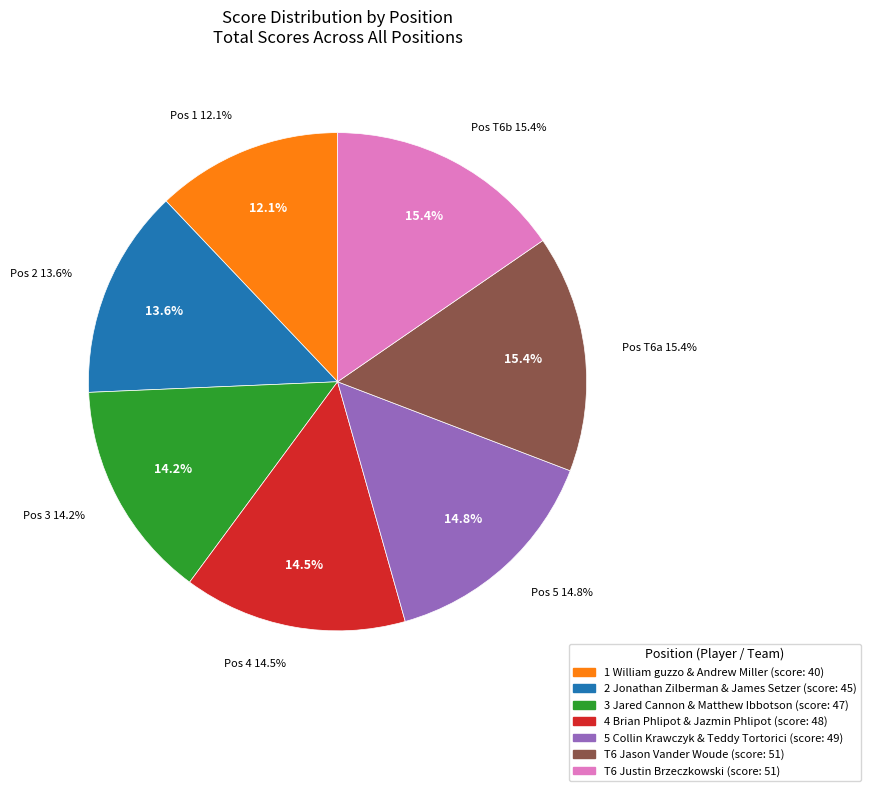

Does 4 Brian Phlipot & Jazmin Phlipot account for over 50% of the chart?

No